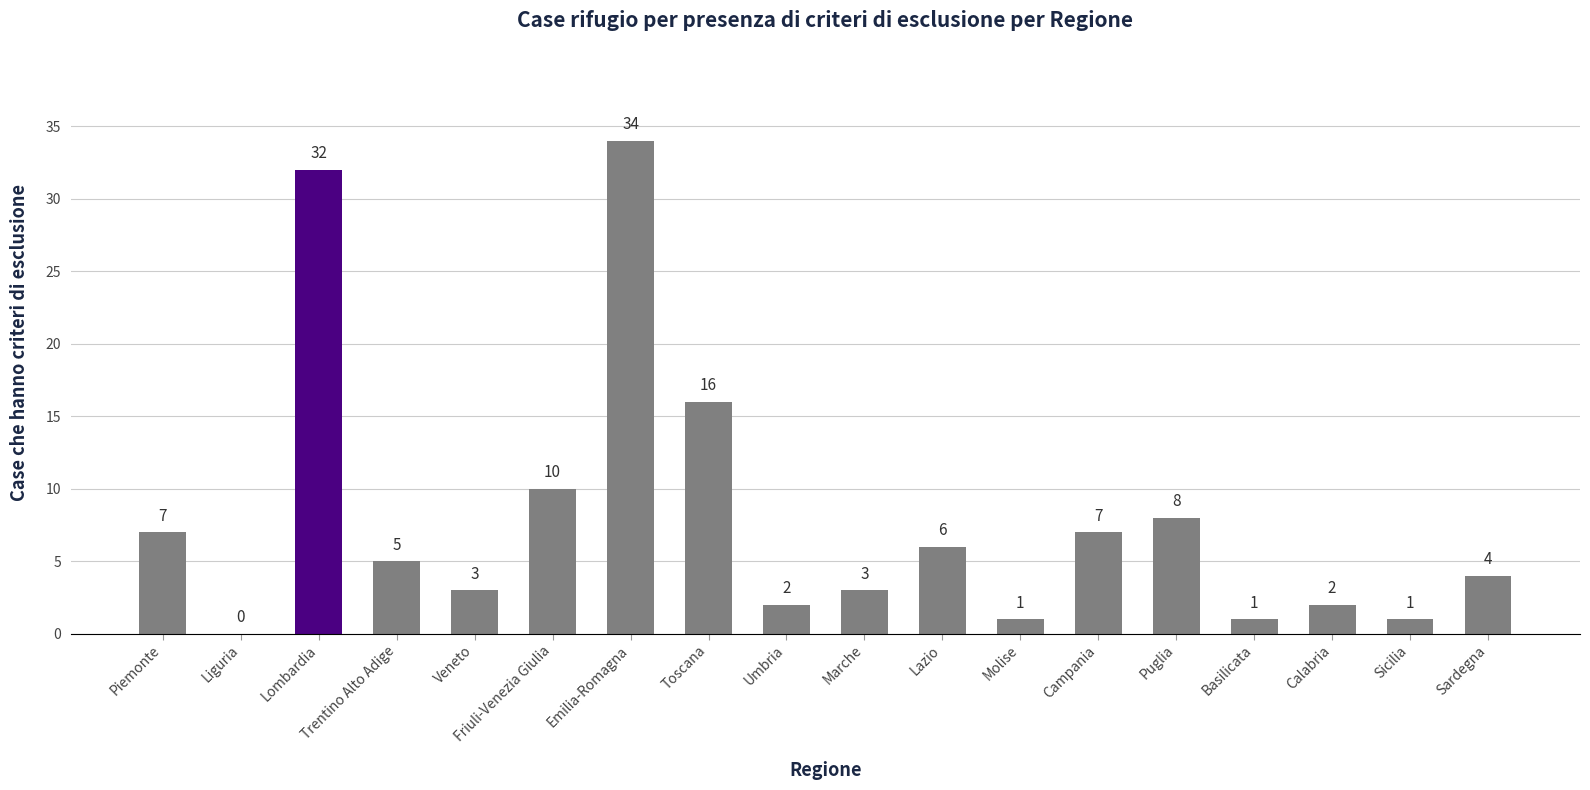

What is the change in value from Trentino Alto Adige to Campania?

+2